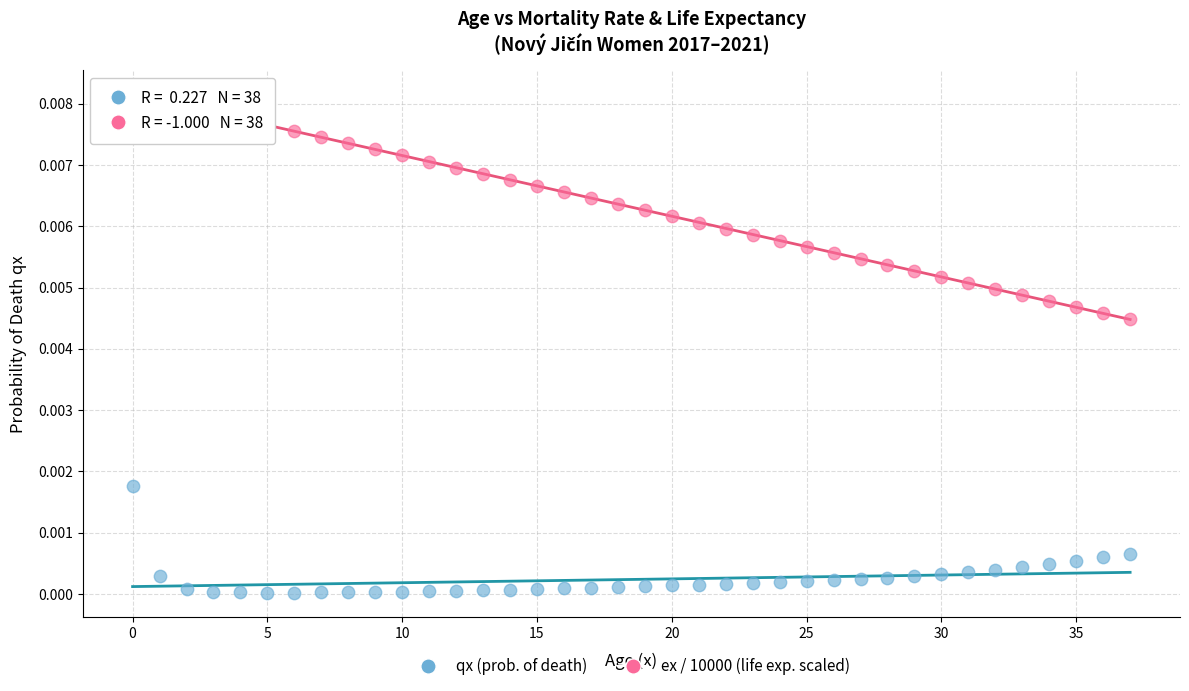

What are all the series names shown in the legend?

qx (prob. of death), ex / 10000 (life exp. scaled)